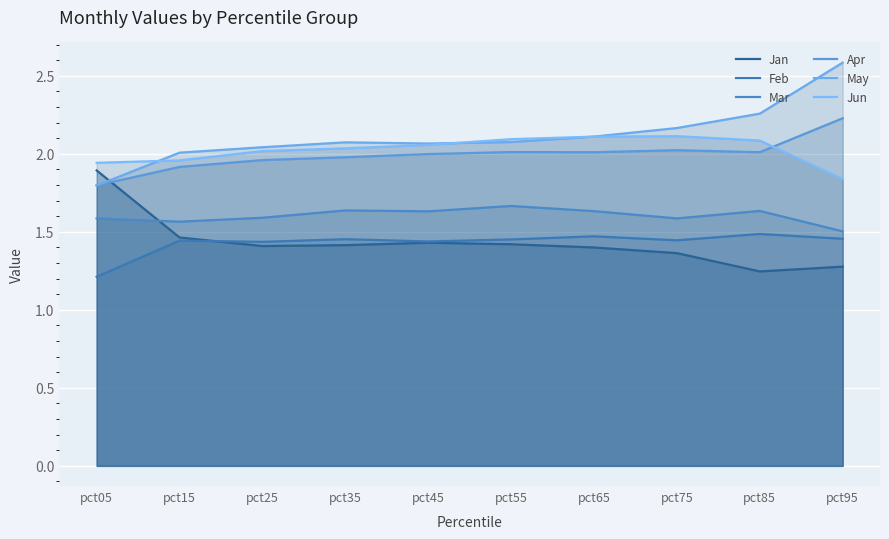

True or false: Jun has more than 1 points higher than both neighbors.

False